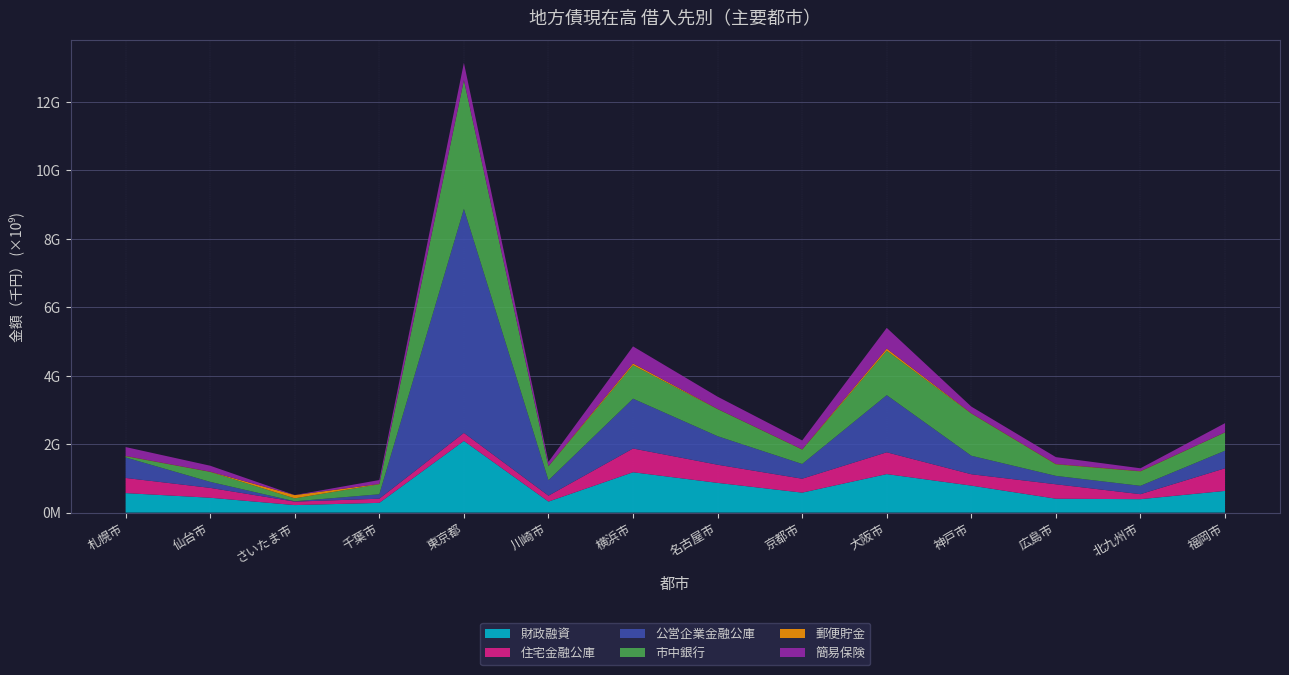

Reading left to right, what are all the values shown in this chart?

財政融資: 569817100	434388220	219485140	284693016	2094110890	322518012	1179430090	868614775	583950081	1125349141	788720894	405786508	392409101	634380670
住宅金融公庫: 442665335	288105560	101624384	121641230	234800678	172208623	693623772	530147495	406534490	636869828	332347796	421769600	146282683	660549580
公営企業金融公庫: 599100460	176000000	10000000	129500000	6547023000	451000000	1456000000	834000000	430398950	1669400000	540654000	246000000	244000000	514000000
市中銀行: 35214557	290081158	86067927	292682951	3755194500	407946500	977658486	790312410	419120654	1298558000	1231458571	335276383	420702914	531974465
郵便貯金: 8847135	7094527	93772143	9242704	7879434	5684689	52425153	6409563	7474836	62576074	9317000	10727000	8622794	5651000
簡易保険: 259755306	174488895	1539614	113973220	503080282	123902627	496964029	357496193	260979706	604971627	195424118	201403713	83186307	267074663